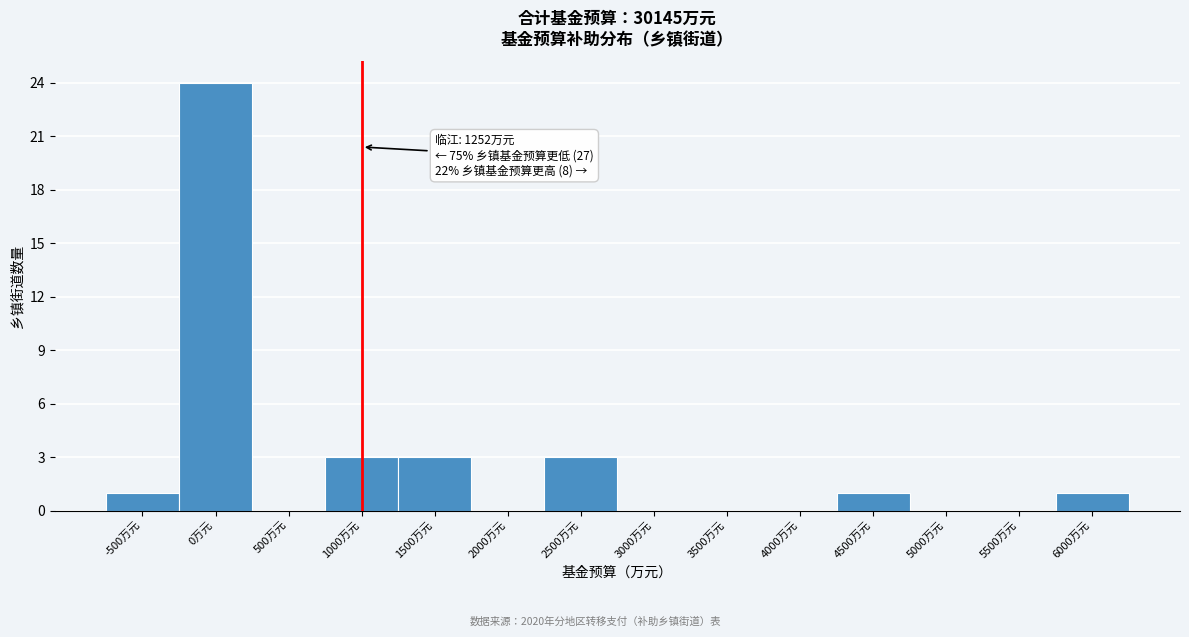

Reading right to left, extract all data points from this chart.

6000万元=1	5500万元=0	5000万元=0	4500万元=1	4000万元=0	3500万元=0	3000万元=0	2500万元=3	2000万元=0	1500万元=3	1000万元=3	500万元=0	0万元=24	-500万元=1